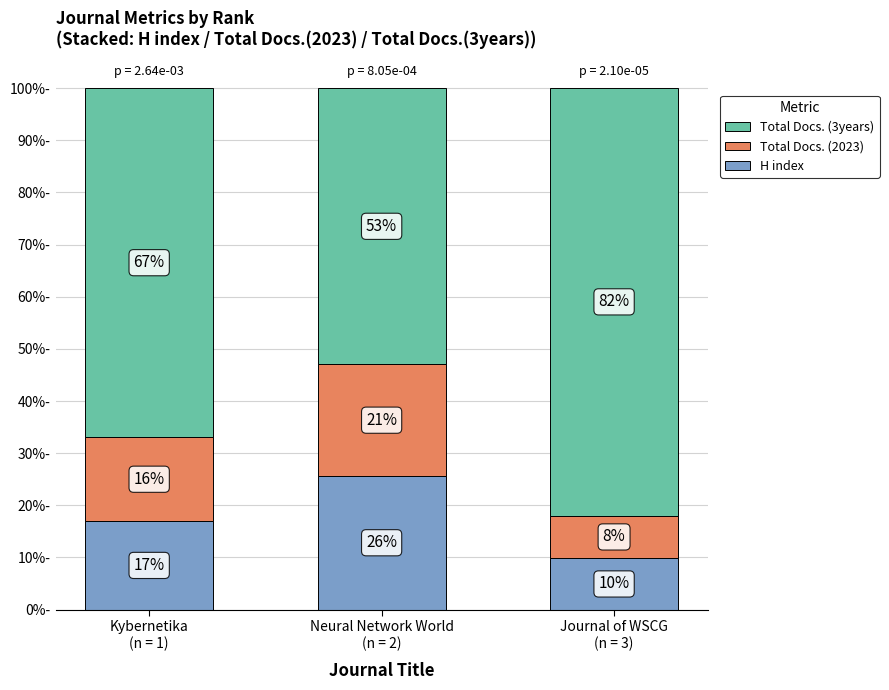

What are all the series names shown in the legend?

Total Docs. (3years), Total Docs. (2023), H index